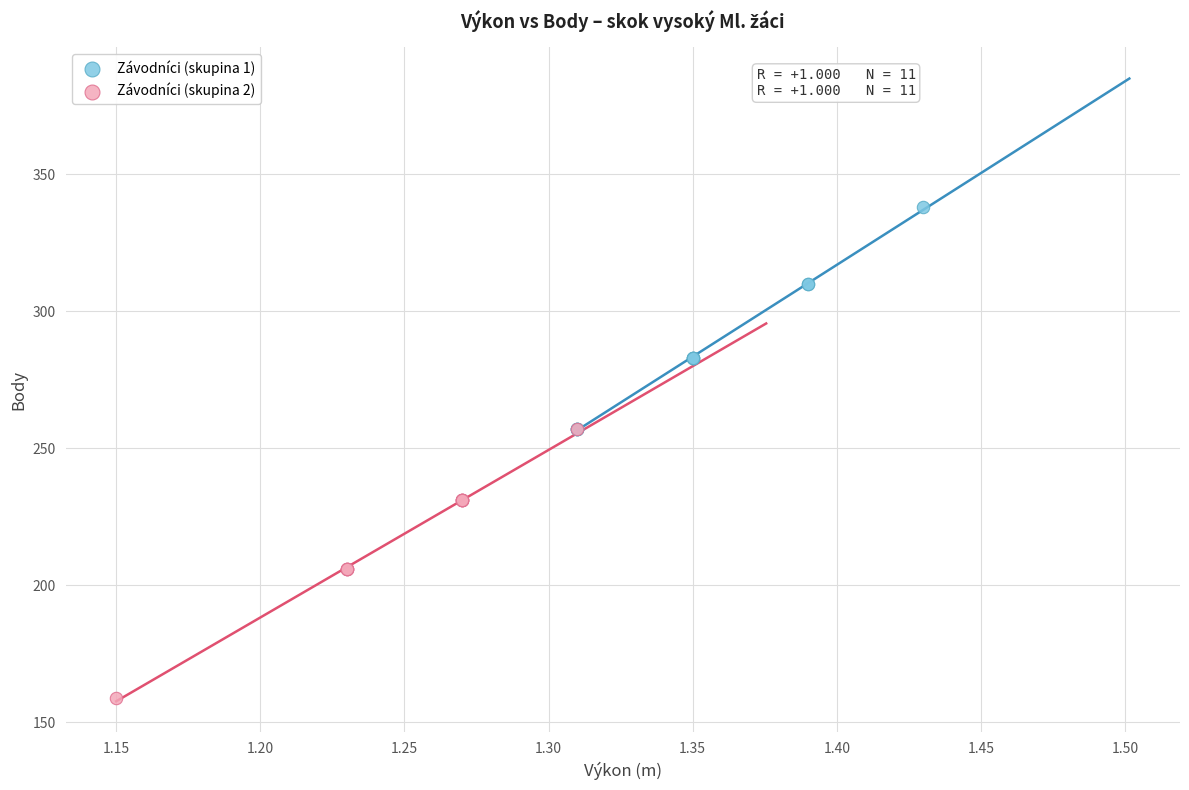

Which series reaches the minimum Y coordinate?

Závodníci (skupina 2)